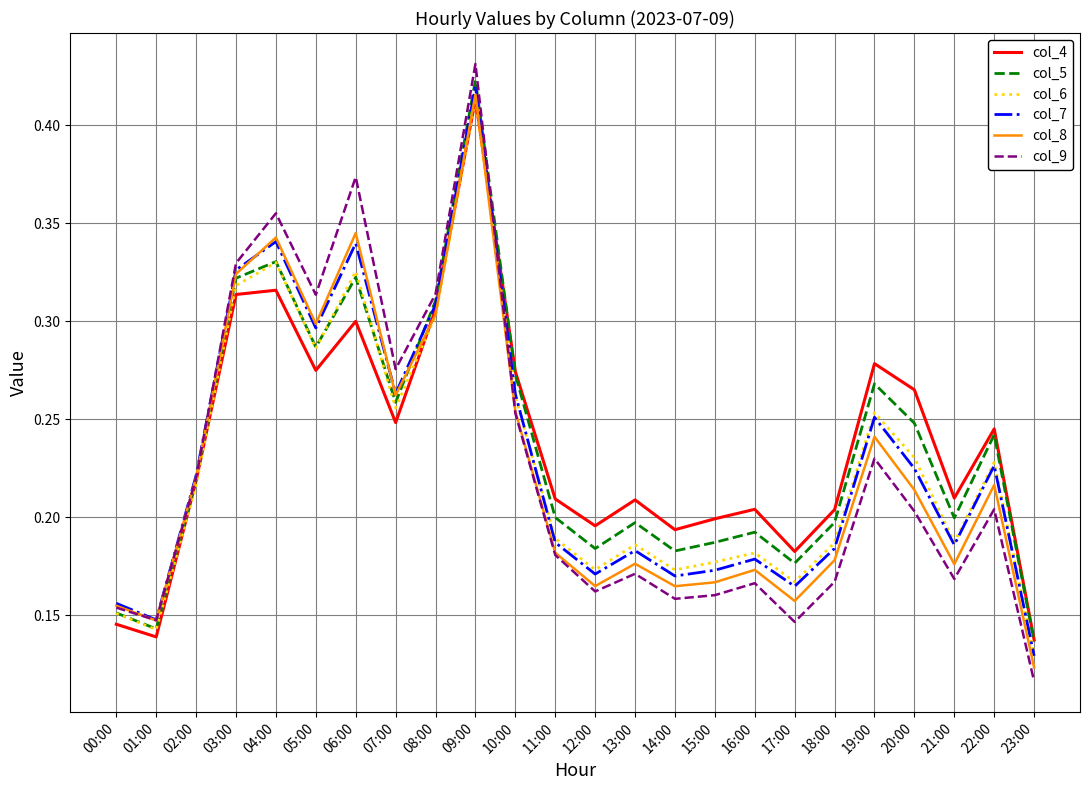

Is the value of col_4 at 02:00 greater than the value of col_7 at 23:00?

Yes